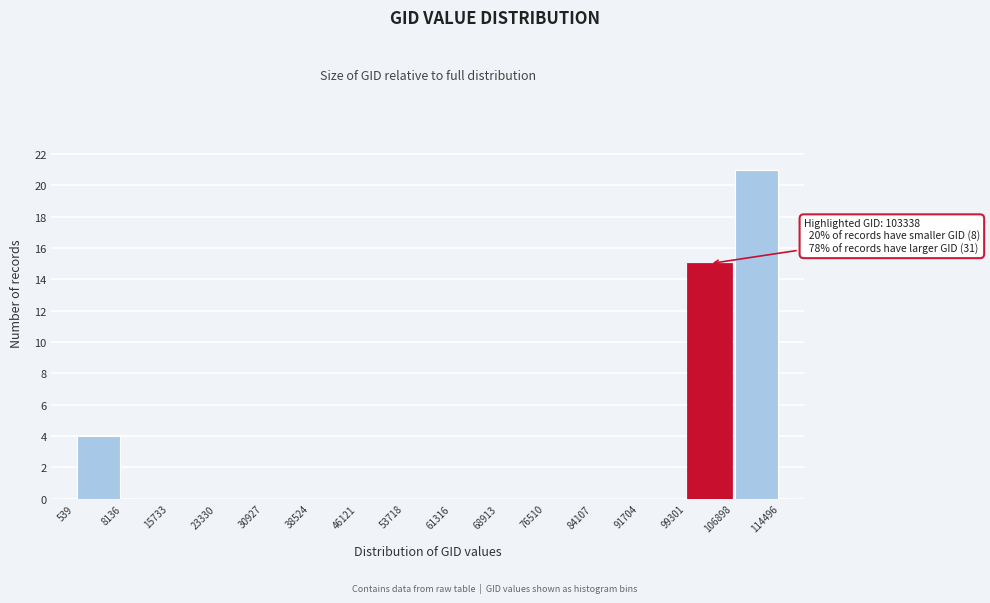

Over which range of the x-axis is the bar tallest?

106898 to 114496